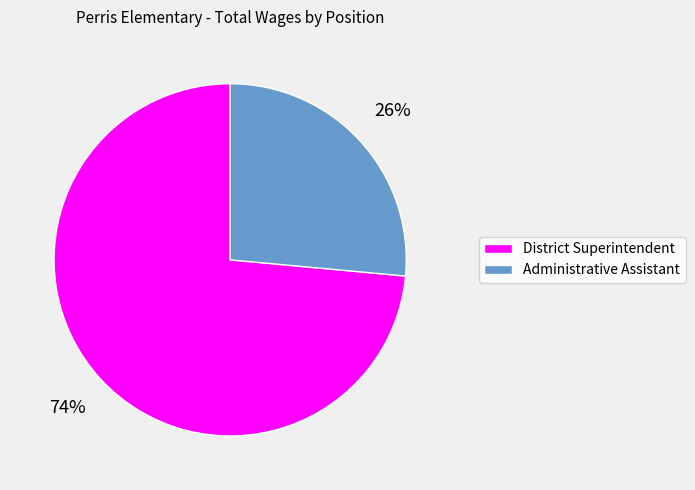

Which category has the biggest portion of the pie?

District Superintendent